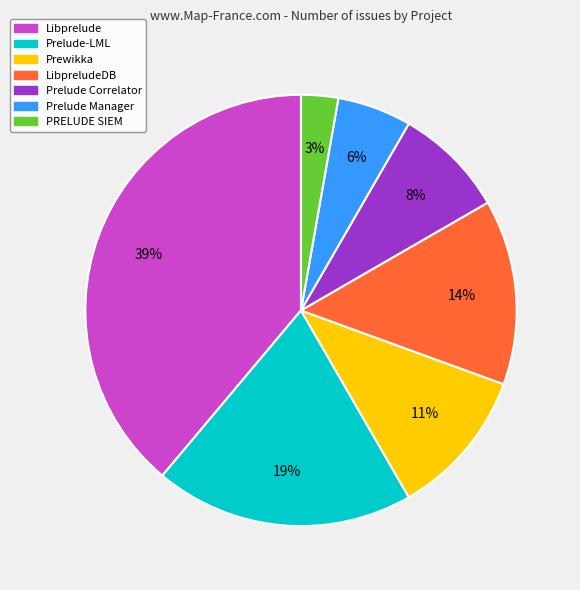

Is there a majority slice in this chart?

No